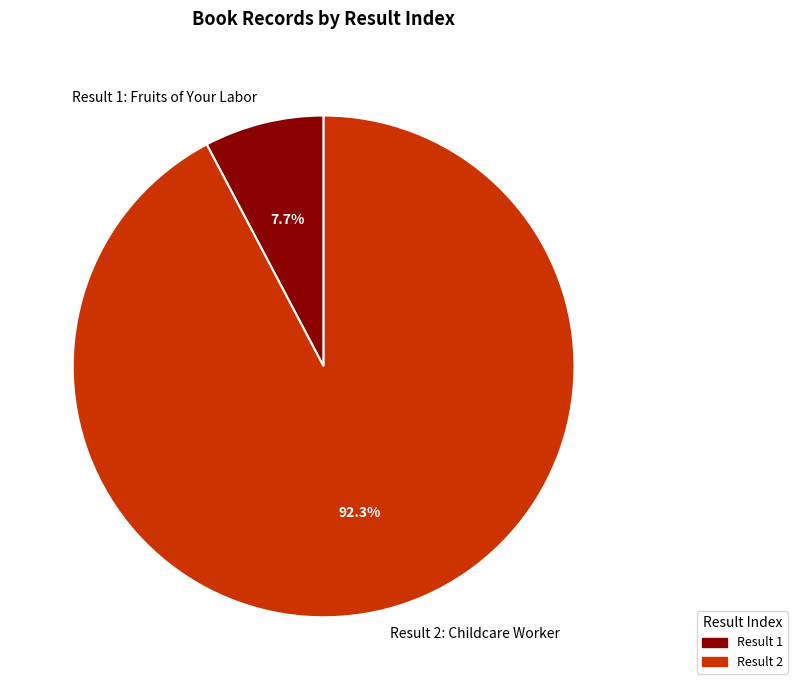

What portion of the pie excludes Result 2: Childcare Worker?

7.7%